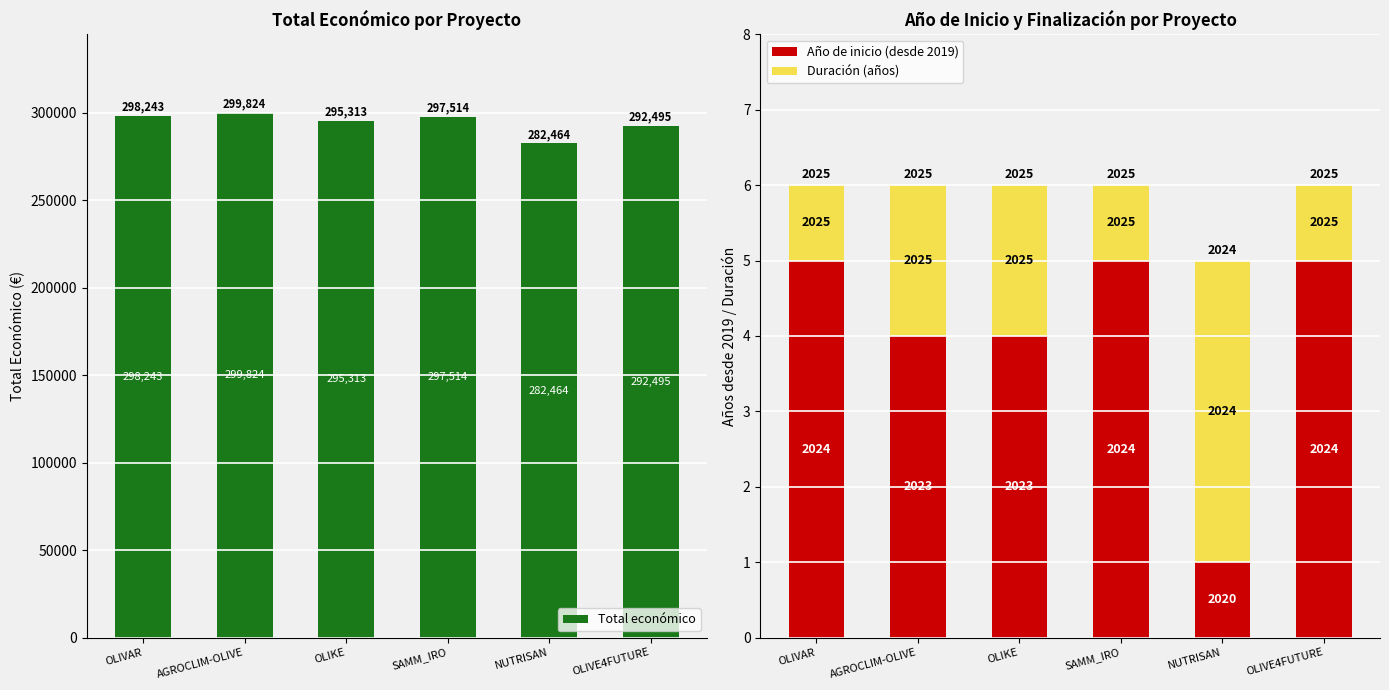

At which label does Duración (años) reach its minimum?

OLIVAR